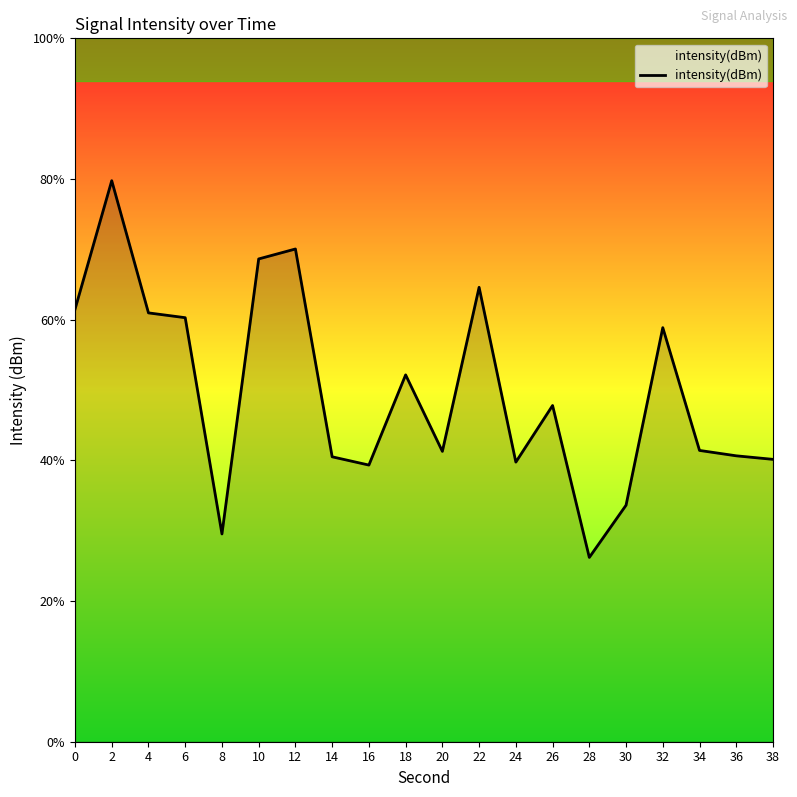

Rank the categories by value from highest to lowest.

2, 12, 10, 22, 0, 4, 6, 32, 18, 26, 34, 20, 36, 14, 38, 24, 16, 30, 8, 28